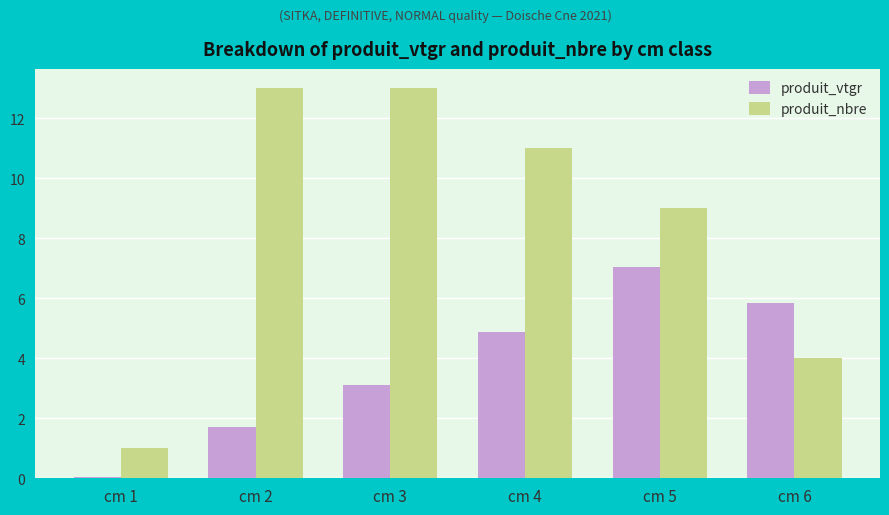

What is the lowest value of the produit_nbre series?

1.0